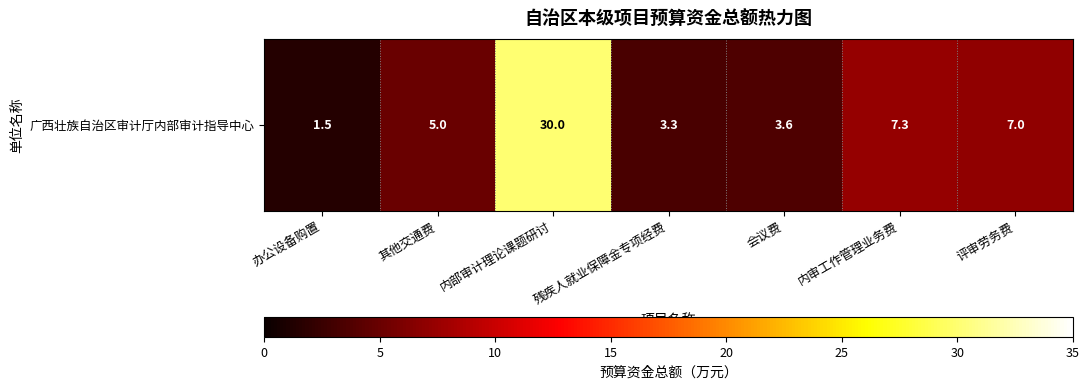

Which has a higher value, 残疾人就业保障金专项经费 or 内审工作管理业务费?

内审工作管理业务费